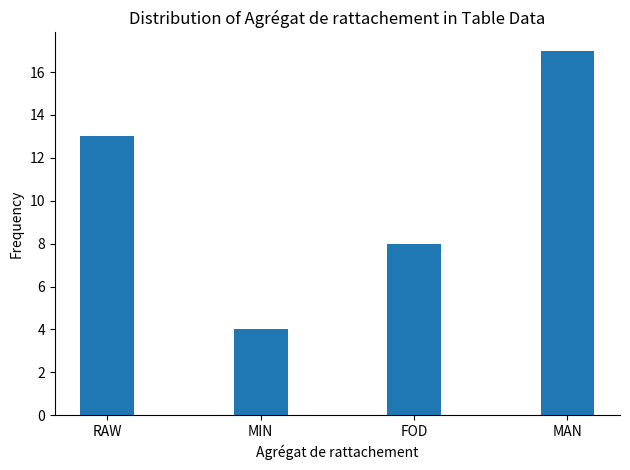

List the labels in order of value, smallest first.

MIN, FOD, RAW, MAN